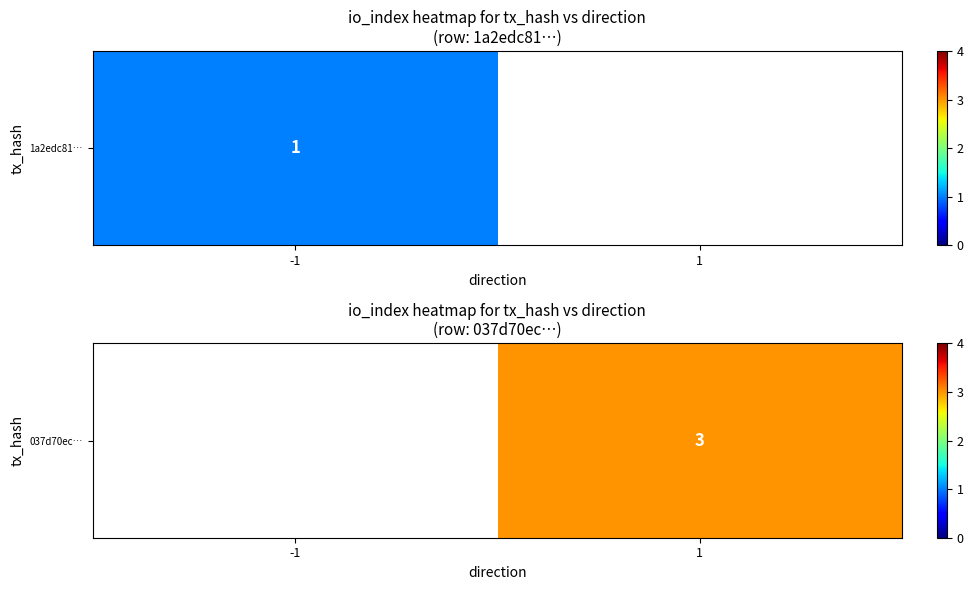

List the labels in order of value, largest first.

-1, 1